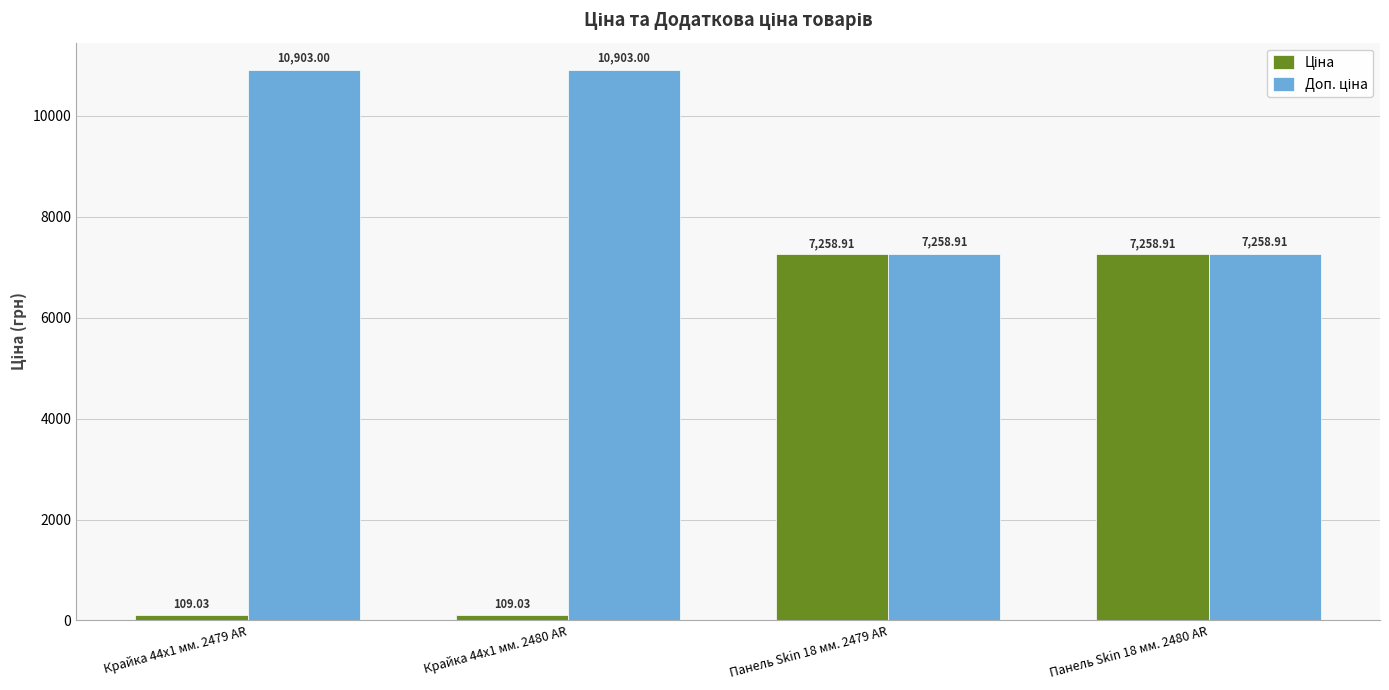

What is the difference between the highest and lowest values at Крайка 44x1 мм. 2479 AR?

10794.0